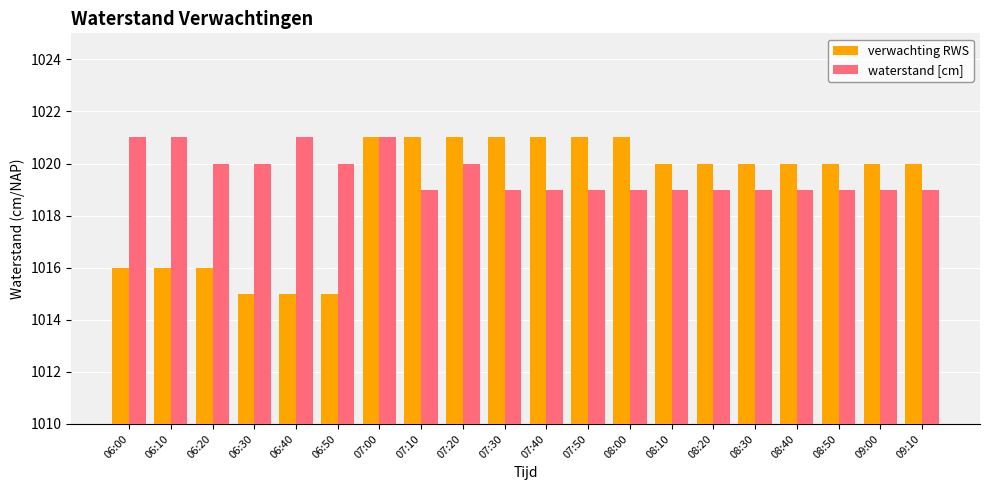

True or false: waterstand [cm] has a value of 1021 at 06:40.

True